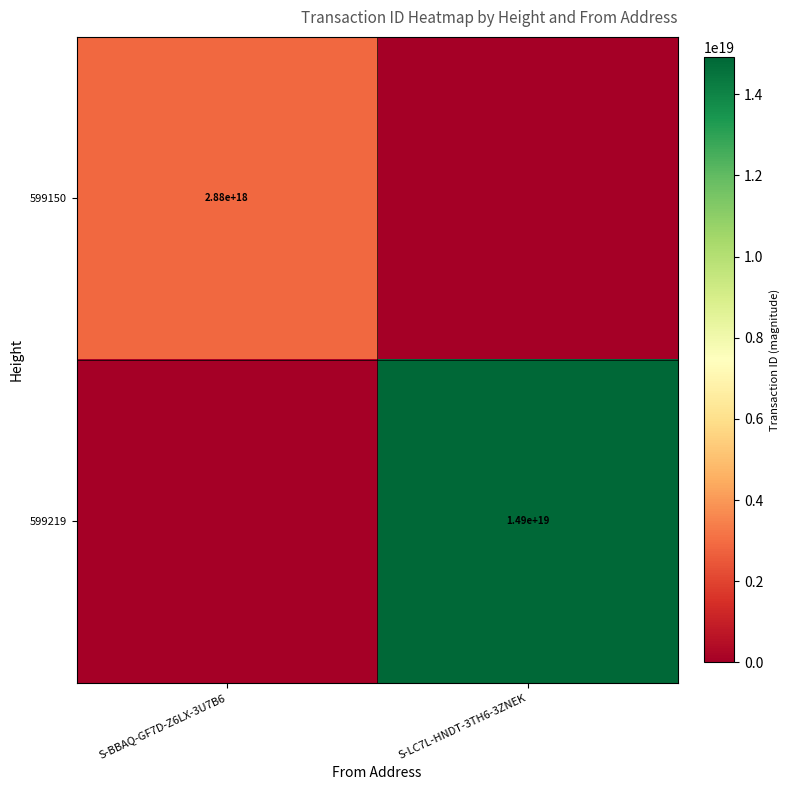

Is it true that 599150 equals 1436184144965982720 at S-BBAQ-GF7D-Z6LX-3U7B6?

False